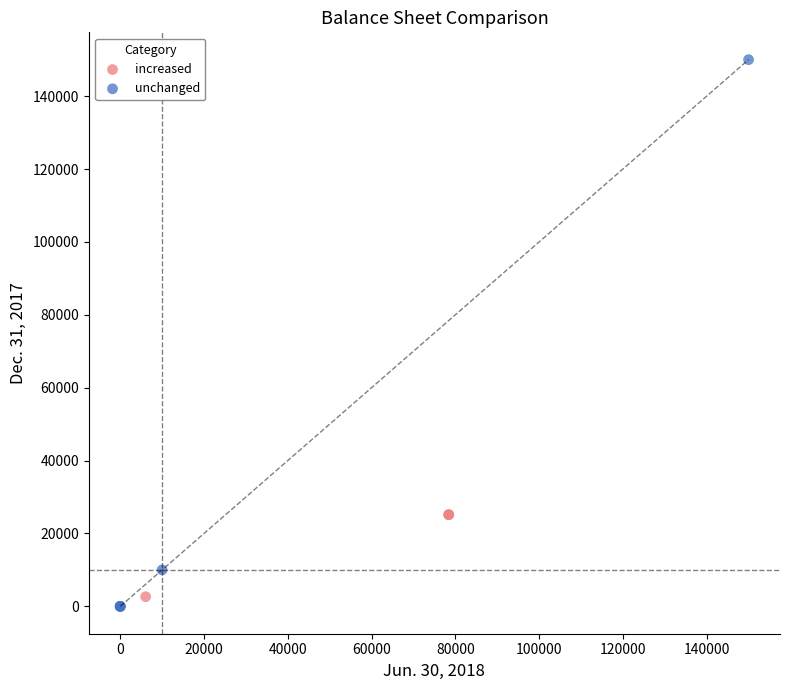

Which series reaches the maximum Y coordinate?

unchanged